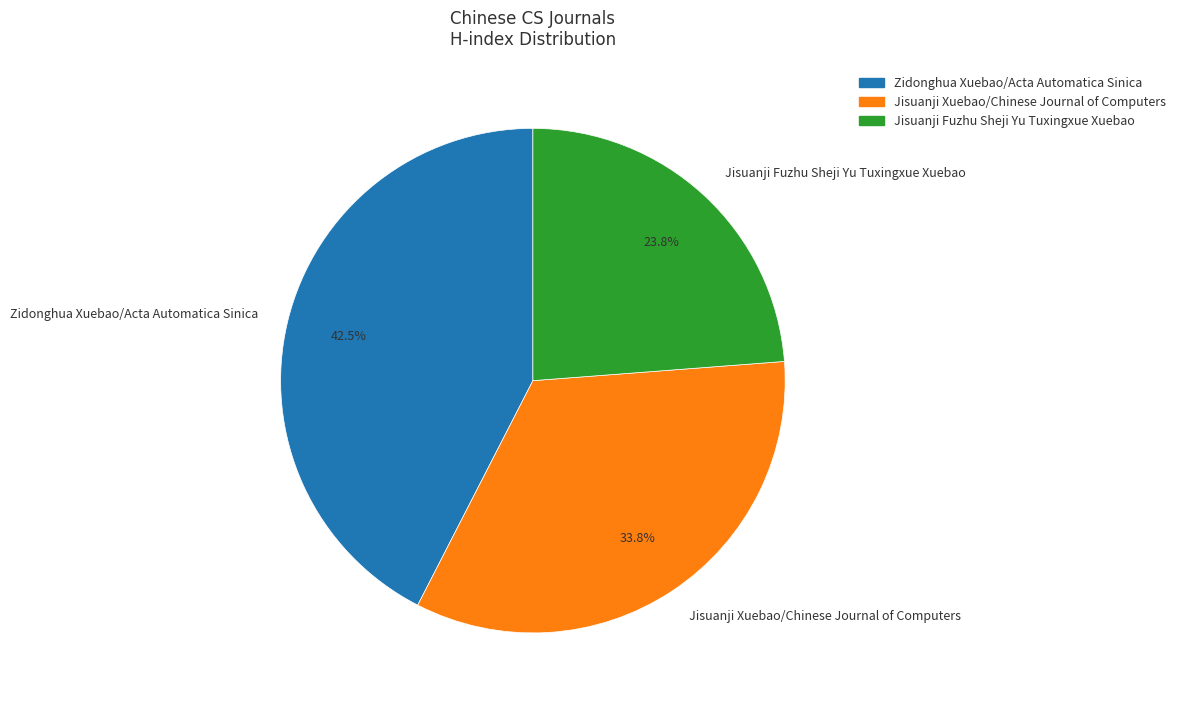

Which slice is the largest?

Zidonghua Xuebao/Acta Automatica Sinica